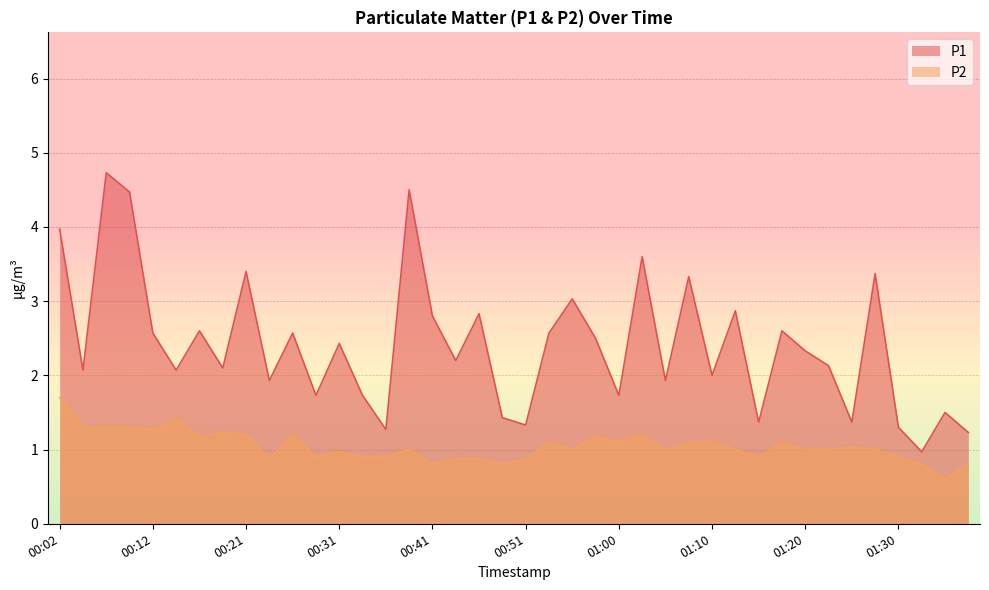

What is the difference between the maximum and minimum values in the P1 series?

3.8